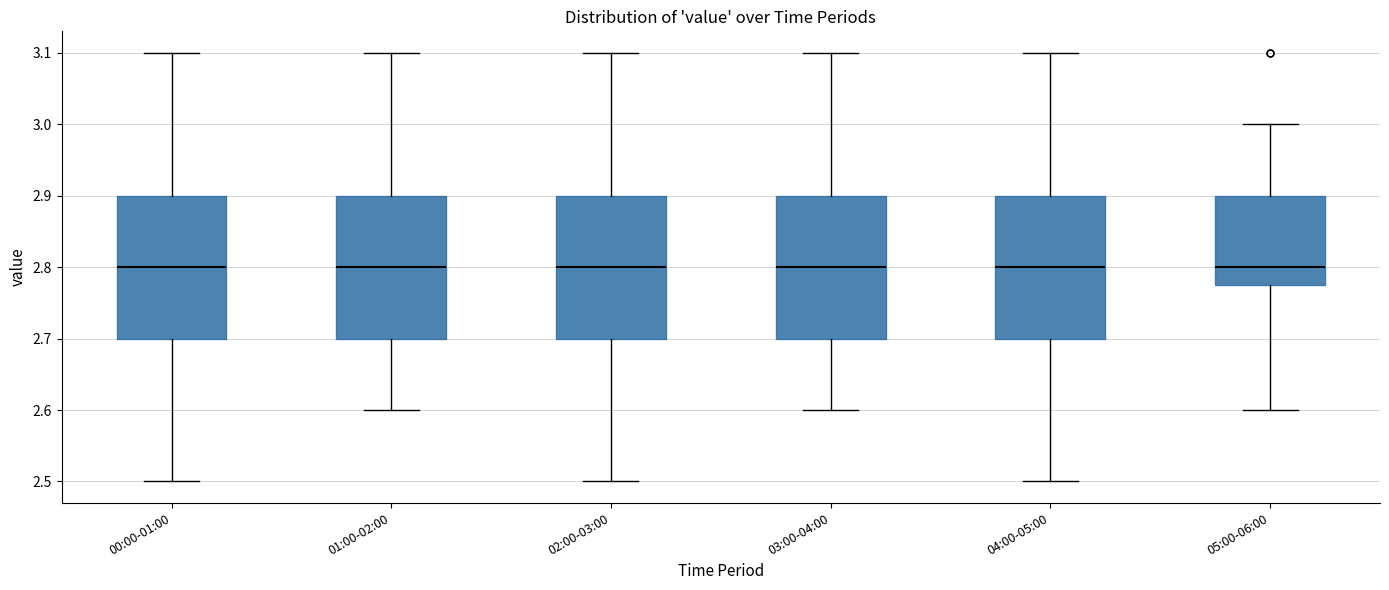

Reading left to right, transcribe this box plot: for each box, give where its median line is, the range the box spans, and where its two whiskers end, as read against the y-axis. The values are not printed on the chart, so give them approximately, as read against the axis.

00:00-01:00: median 2.80, box 2.70 to 2.90, whiskers 2.50 to 3.10
01:00-02:00: median 2.80, box 2.70 to 2.90, whiskers 2.60 to 3.10
02:00-03:00: median 2.80, box 2.70 to 2.90, whiskers 2.50 to 3.10
03:00-04:00: median 2.80, box 2.70 to 2.90, whiskers 2.60 to 3.10
04:00-05:00: median 2.80, box 2.70 to 2.90, whiskers 2.50 to 3.10
05:00-06:00: median 2.80, box 2.78 to 2.90, whiskers 2.60 to 3.00